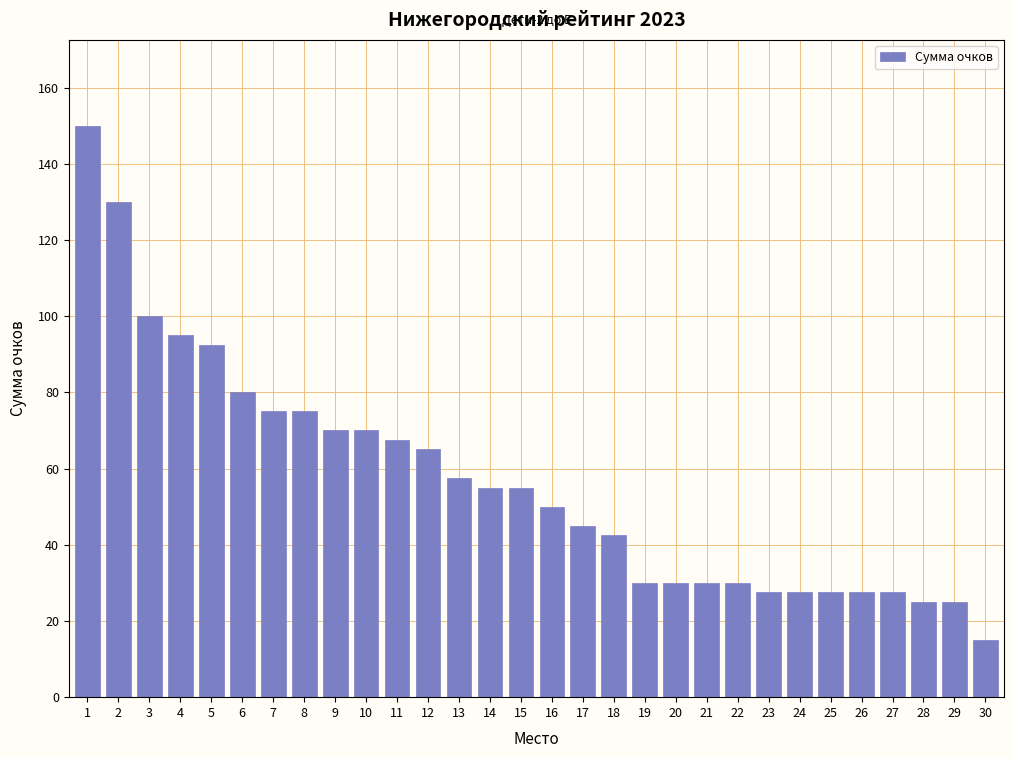

Reading left to right, what are all the values shown in this chart?

150.0	130.0	100.0	95.0	92.5	80.0	75.0	75.0	70.0	70.0	67.5	65.0	57.5	55.0	55.0	50.0	45.0	42.5	30.0	30.0	30.0	30.0	27.5	27.5	27.5	27.5	27.5	25.0	25.0	15.0